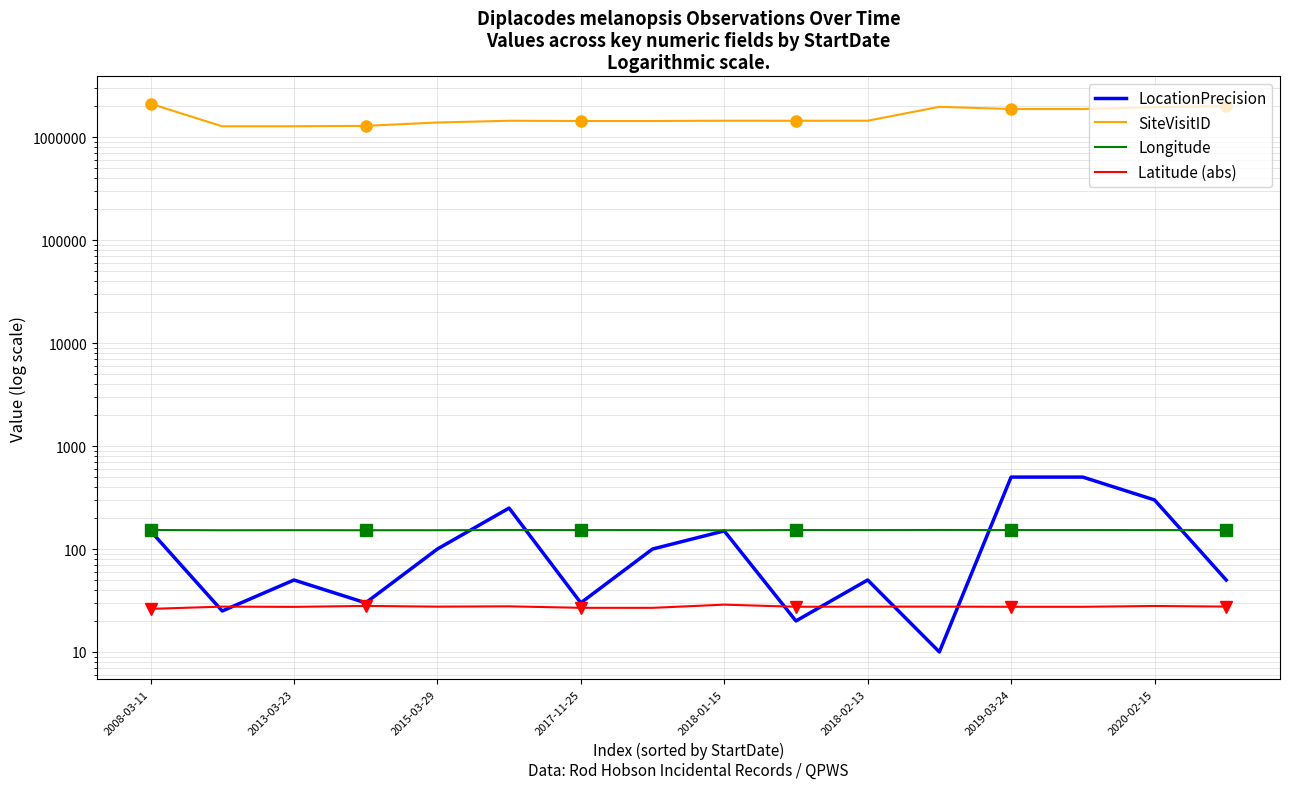

What is the highest value of the LocationPrecision series?

500.0